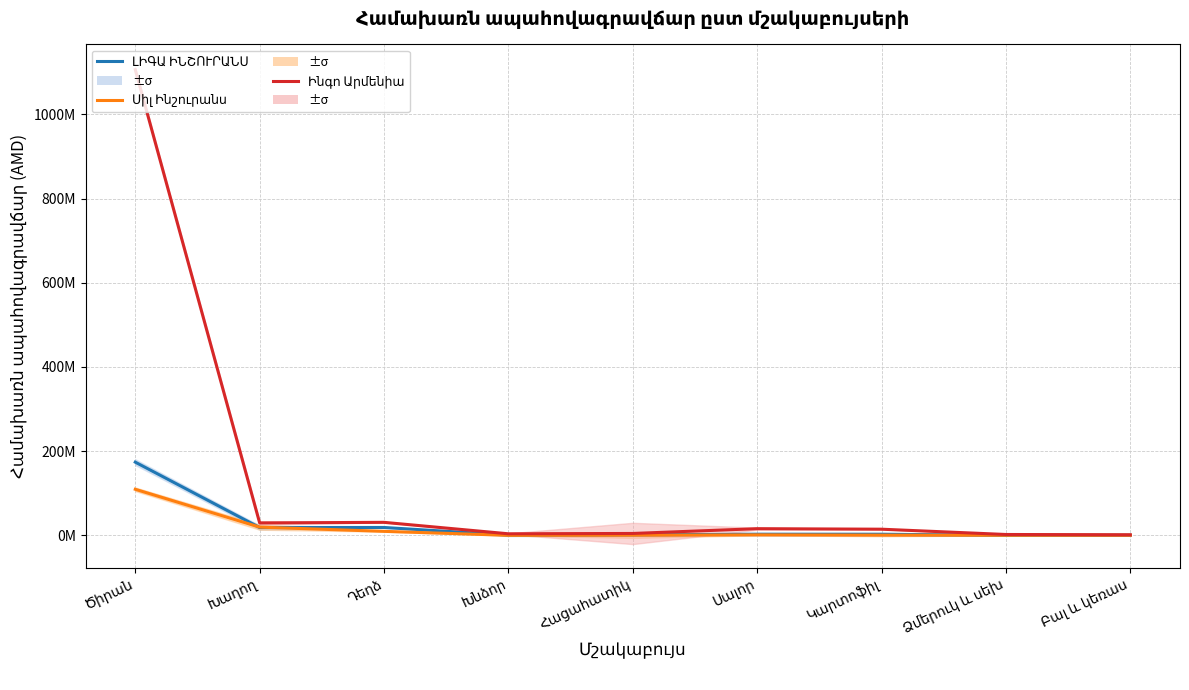

What position from the right is Սալոր?

4